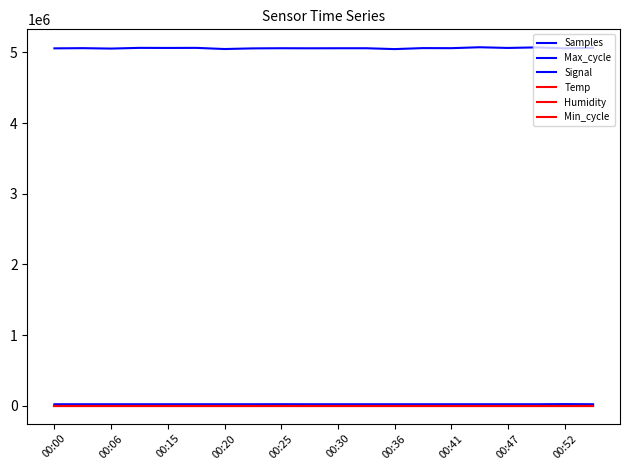

True or false: Min_cycle and Humidity cross at least once.

False